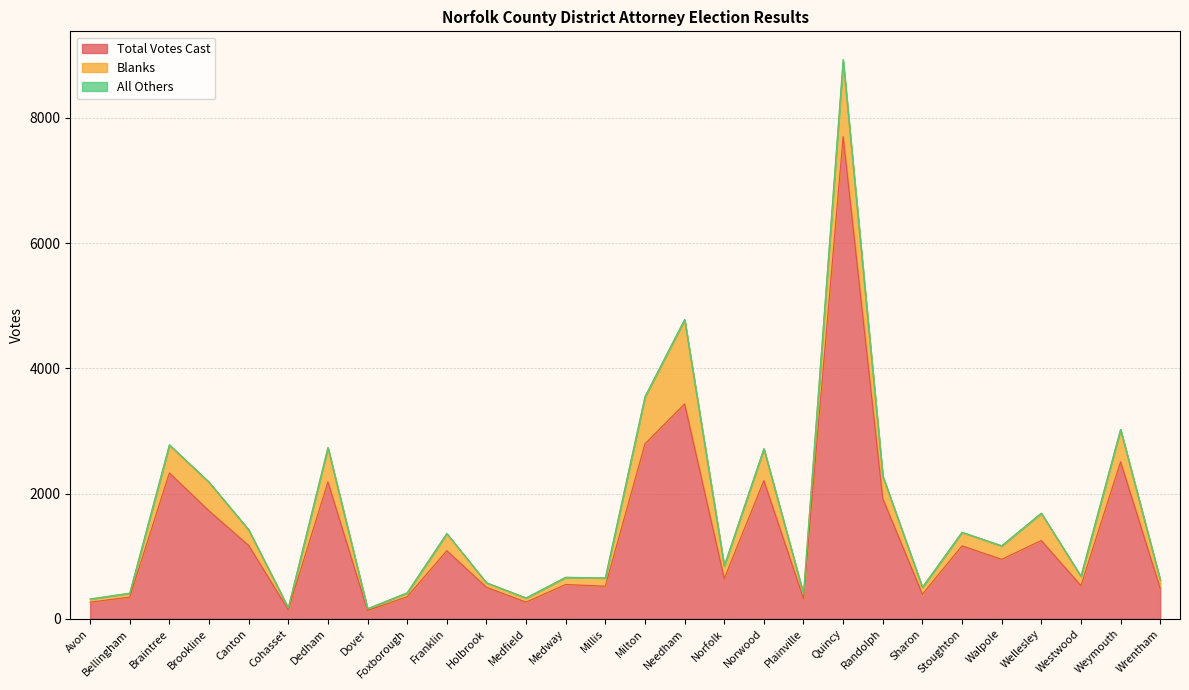

True or false: Total Votes Cast and All Others intersect in this chart.

False